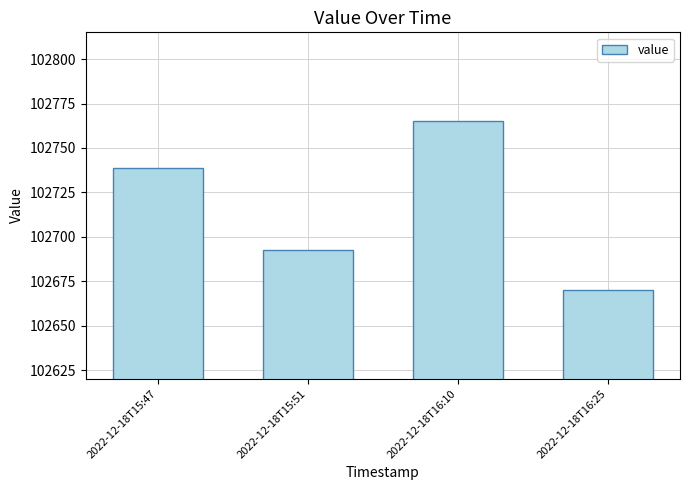

How many categories are shown in the chart?

4